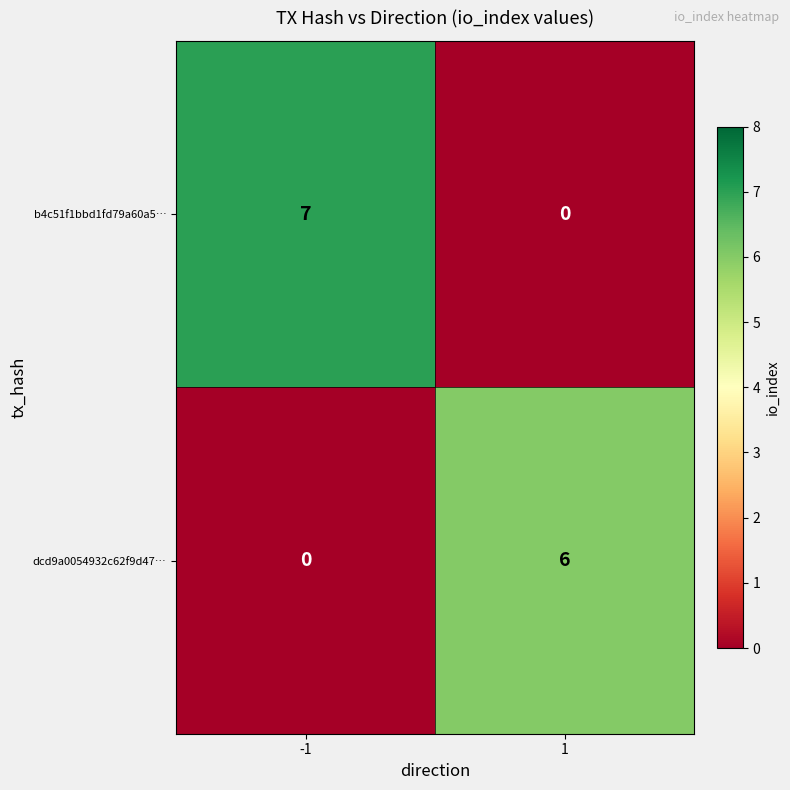

List the labels in order of b4c51f1bbd1fd79a60a5… value, smallest first.

1, -1